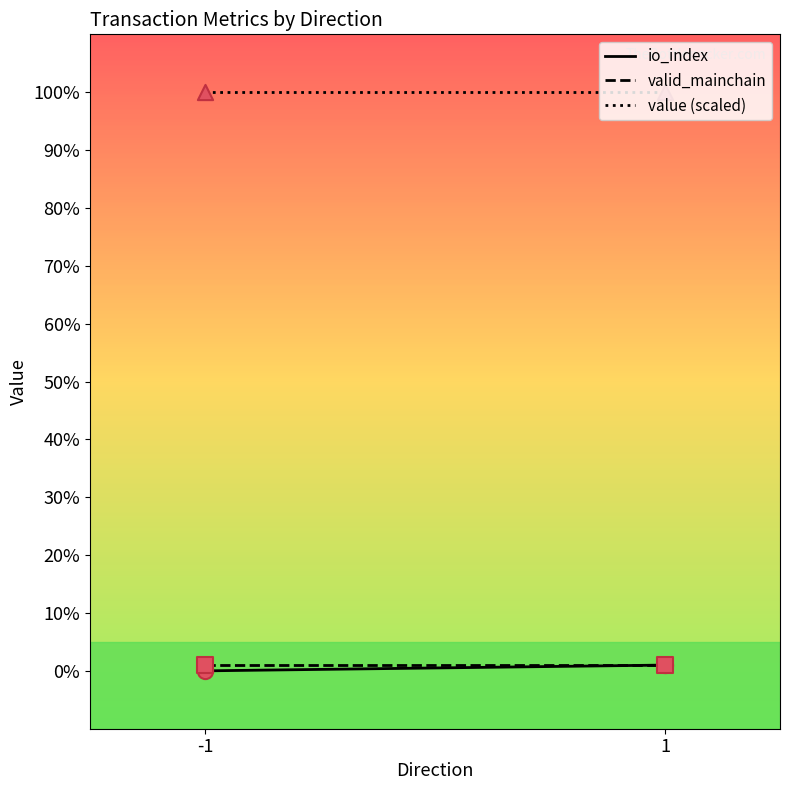

Which series has the largest total across all categories?

value